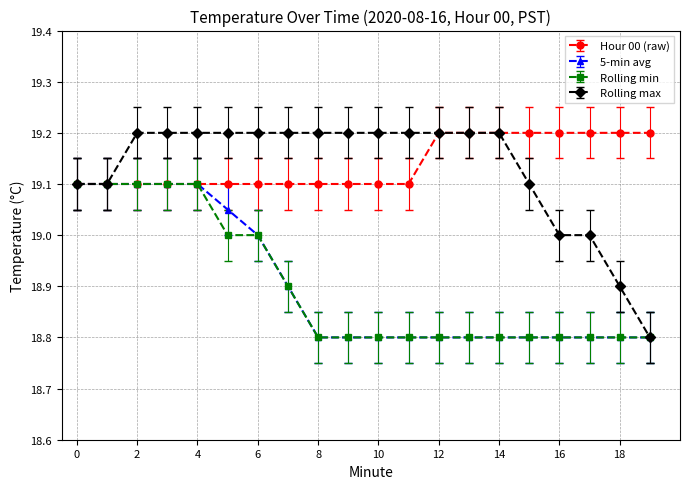

What is the maximum value shown in the chart?

19.2